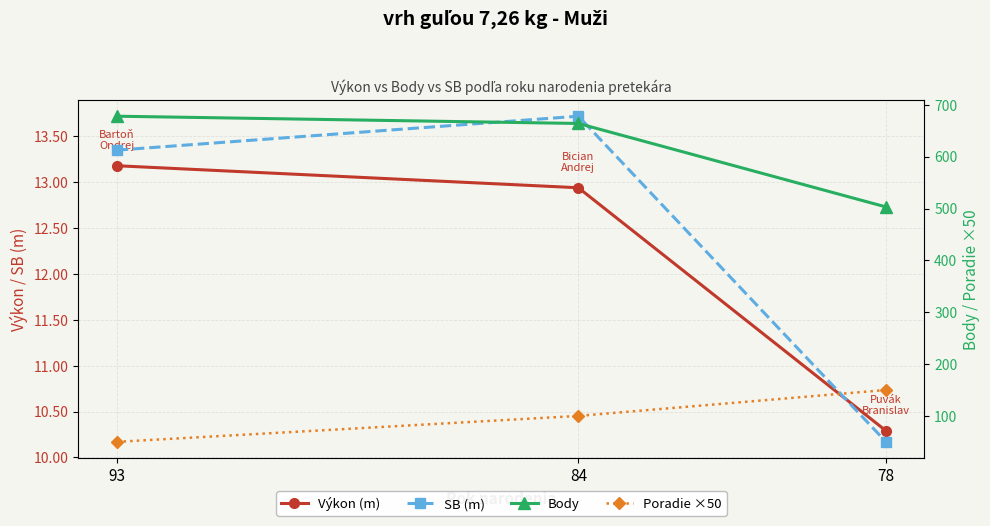

Is the value of Poradie ×50 at 93 greater than the value of Body at 93?

No